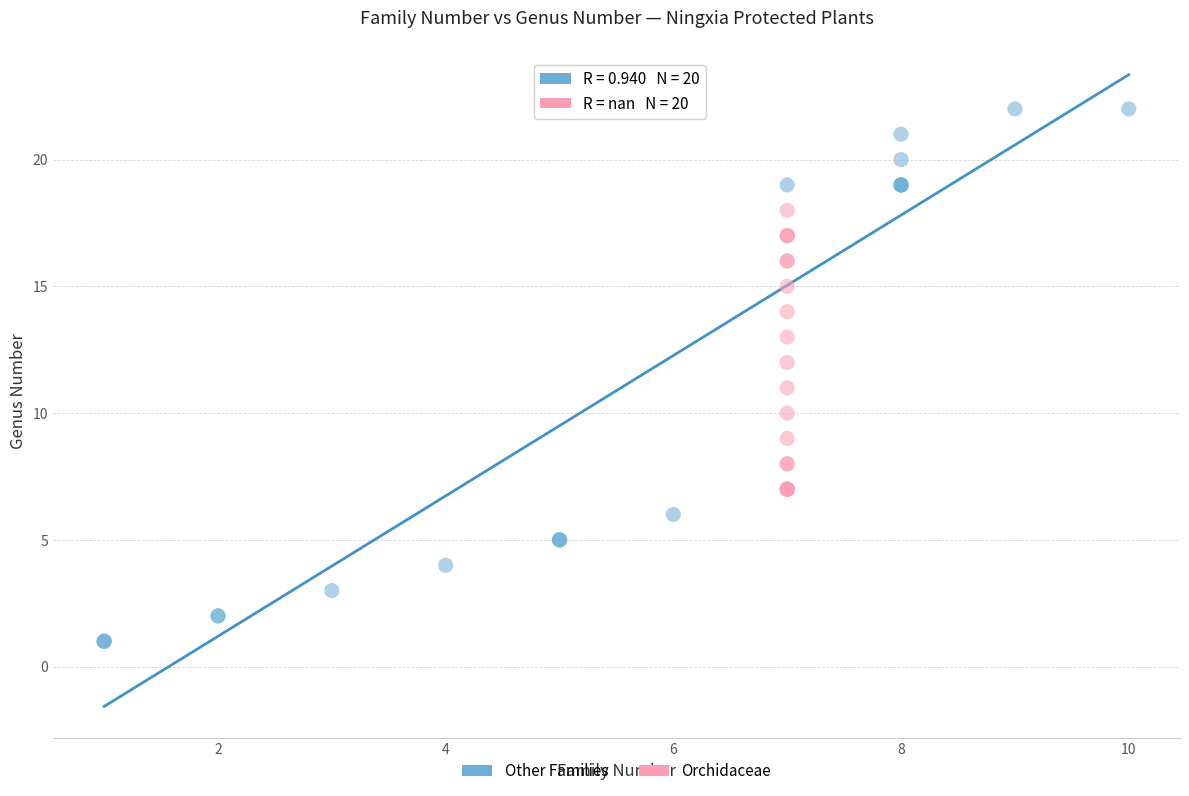

Which series contains the highest Y value?

Other Families